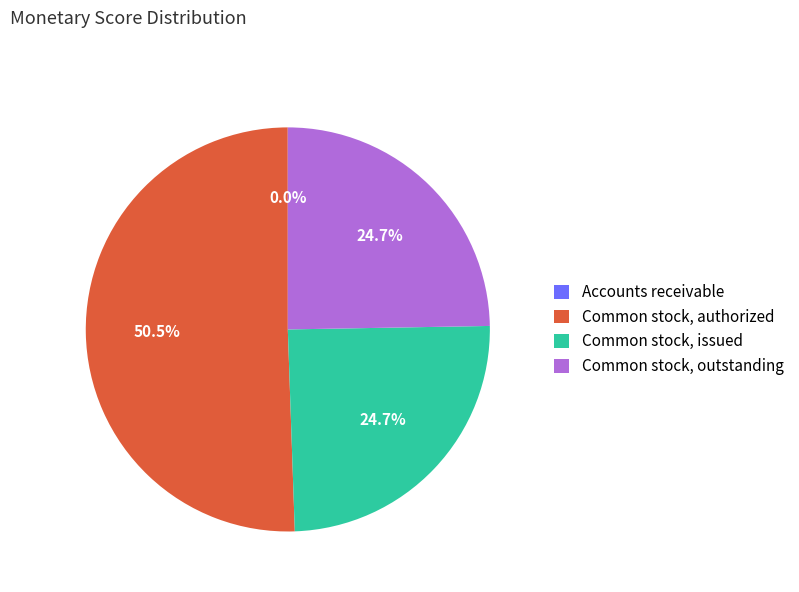

What is the ratio of the value at Common stock, issued to the value at Common stock, outstanding?

1.0